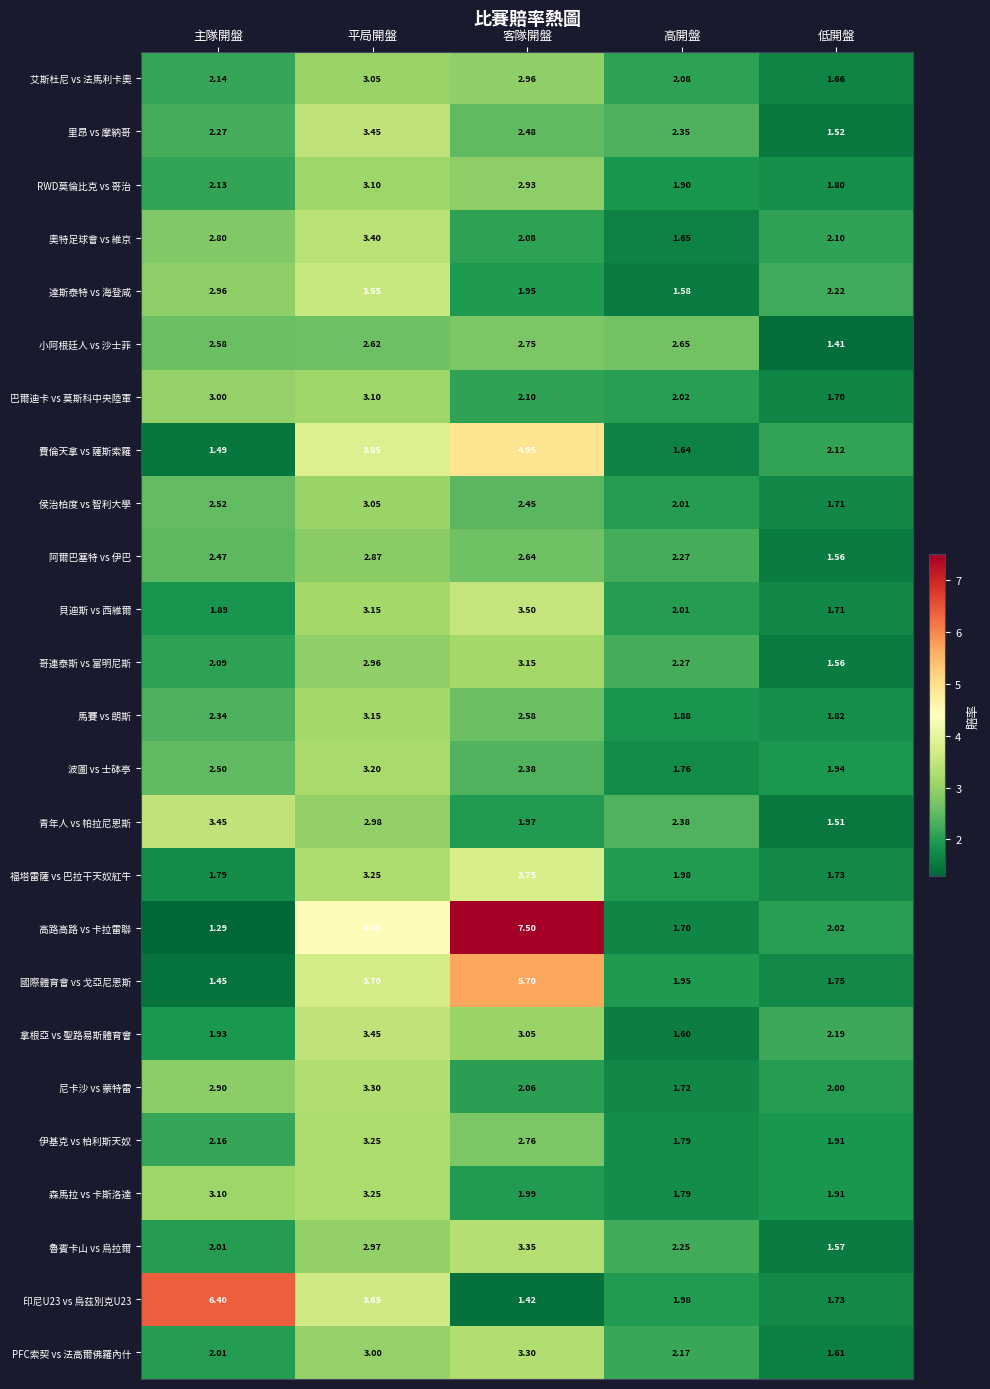

What is the total value across all series at 平局開盤?

81.8